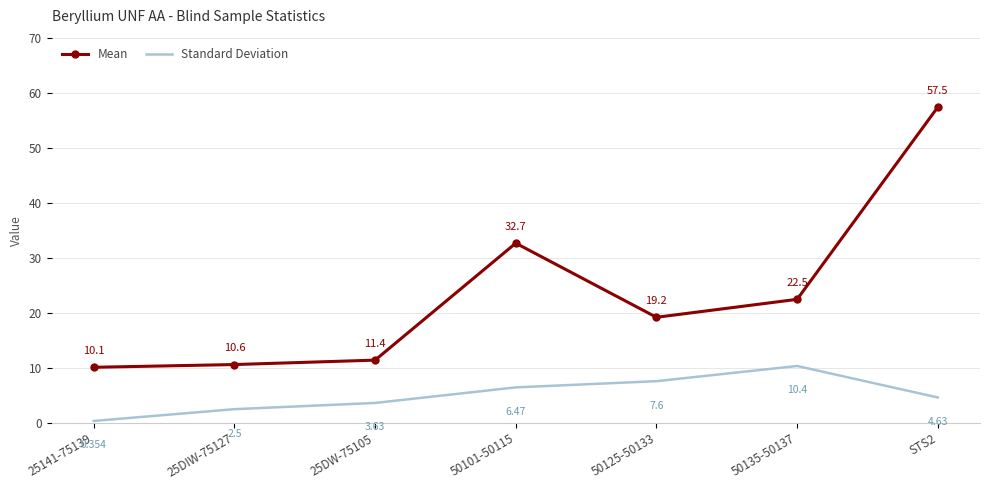

At which label does Standard Deviation reach its peak?

50135-50137